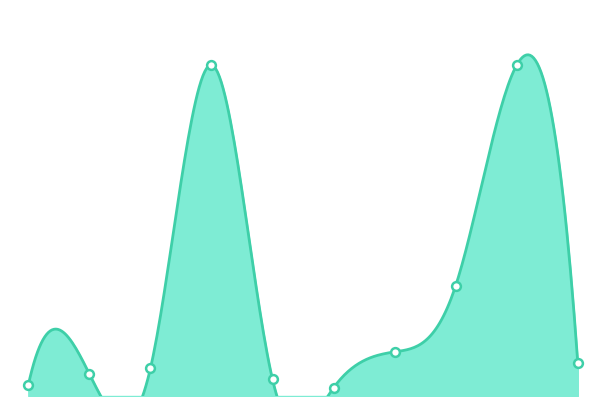

Approximately how many times larger is the value at 鉛筆(9/2) compared to シャーペン(9/1)?

0.3